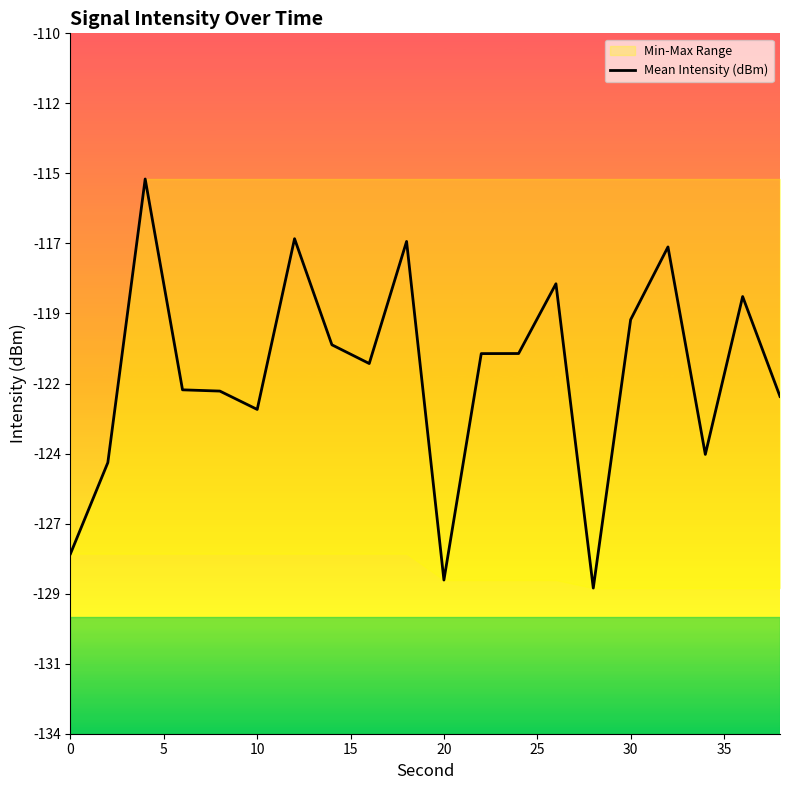

How many data points are less than -120?

13